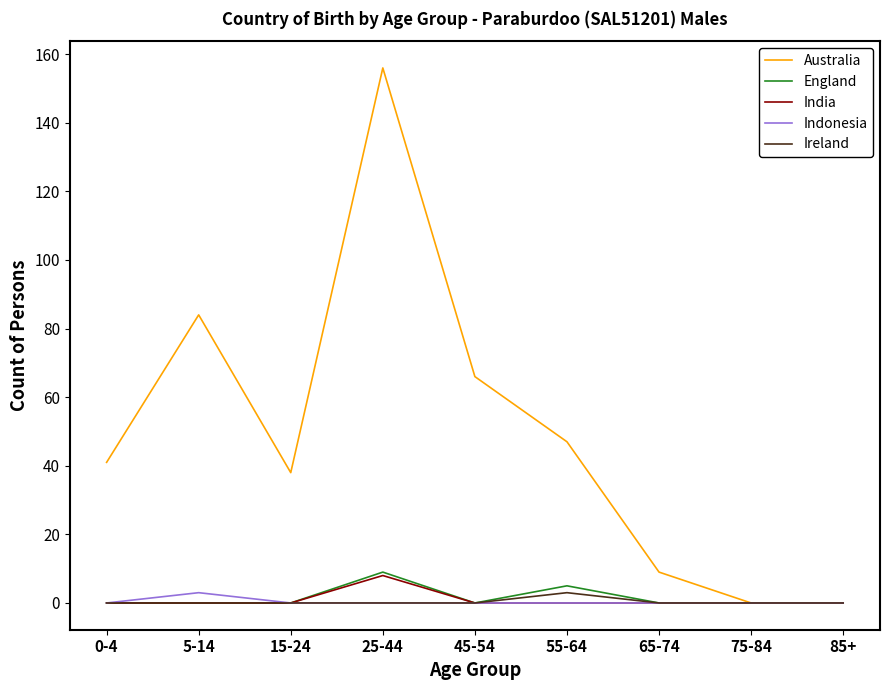

Which series has the widest spread of values?

Australia